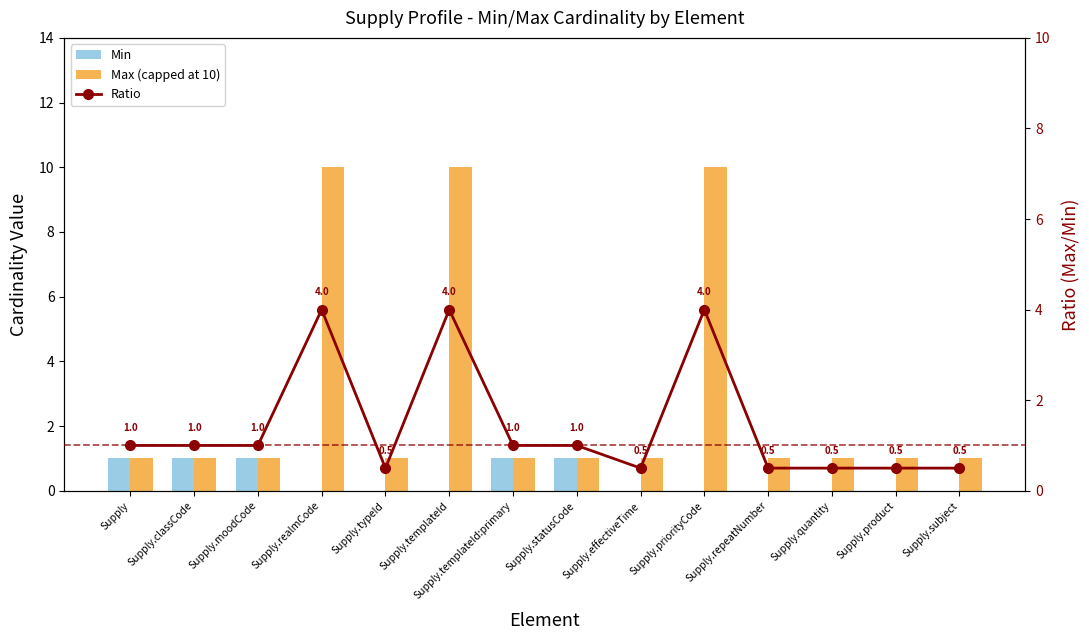

How many data points in Max (capped at 10) are above 1?

3